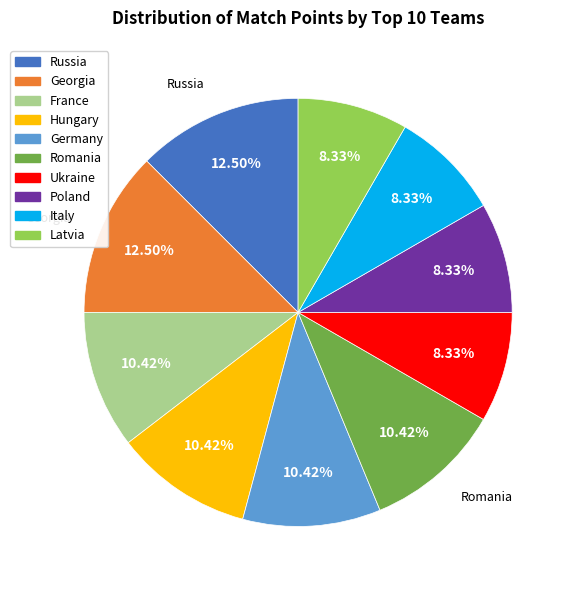

To the nearest percent, what percentage of the pie is Italy?

8%